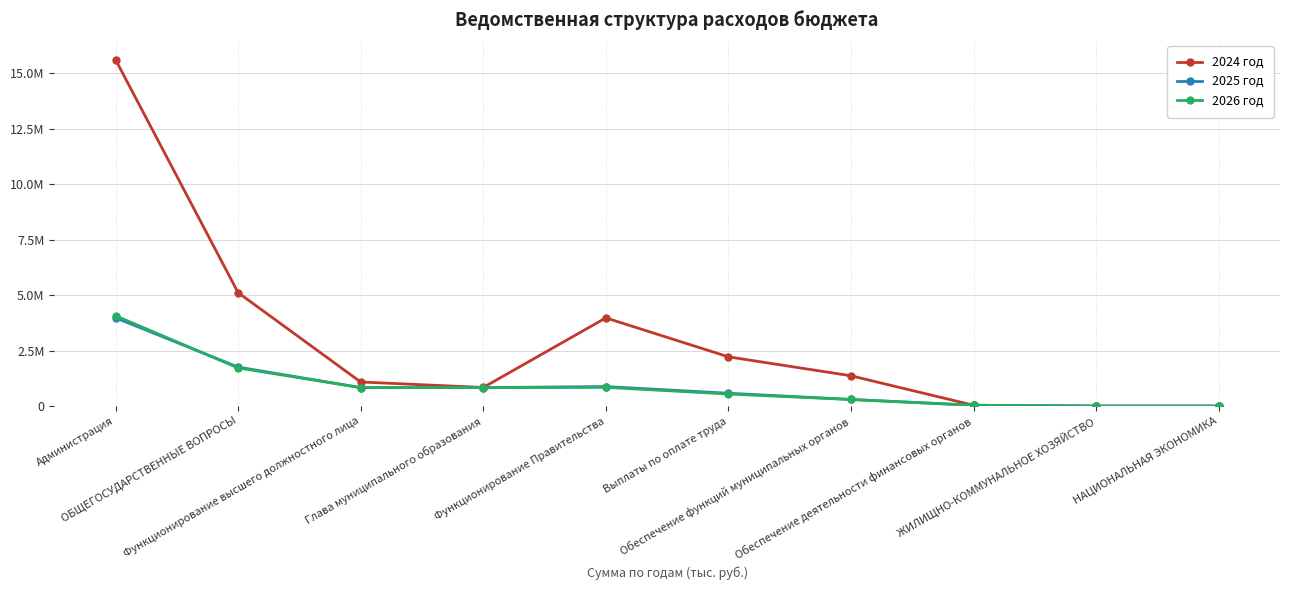

At which label does 2026 год first exceed 835700?

Администрация